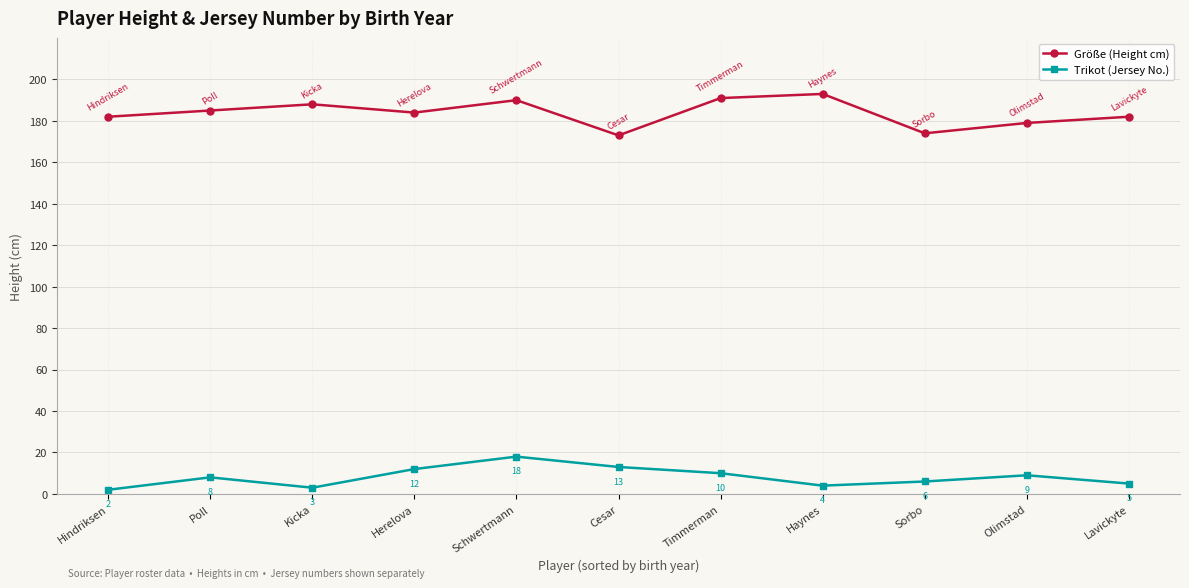

Count the number of data series in this chart.

2